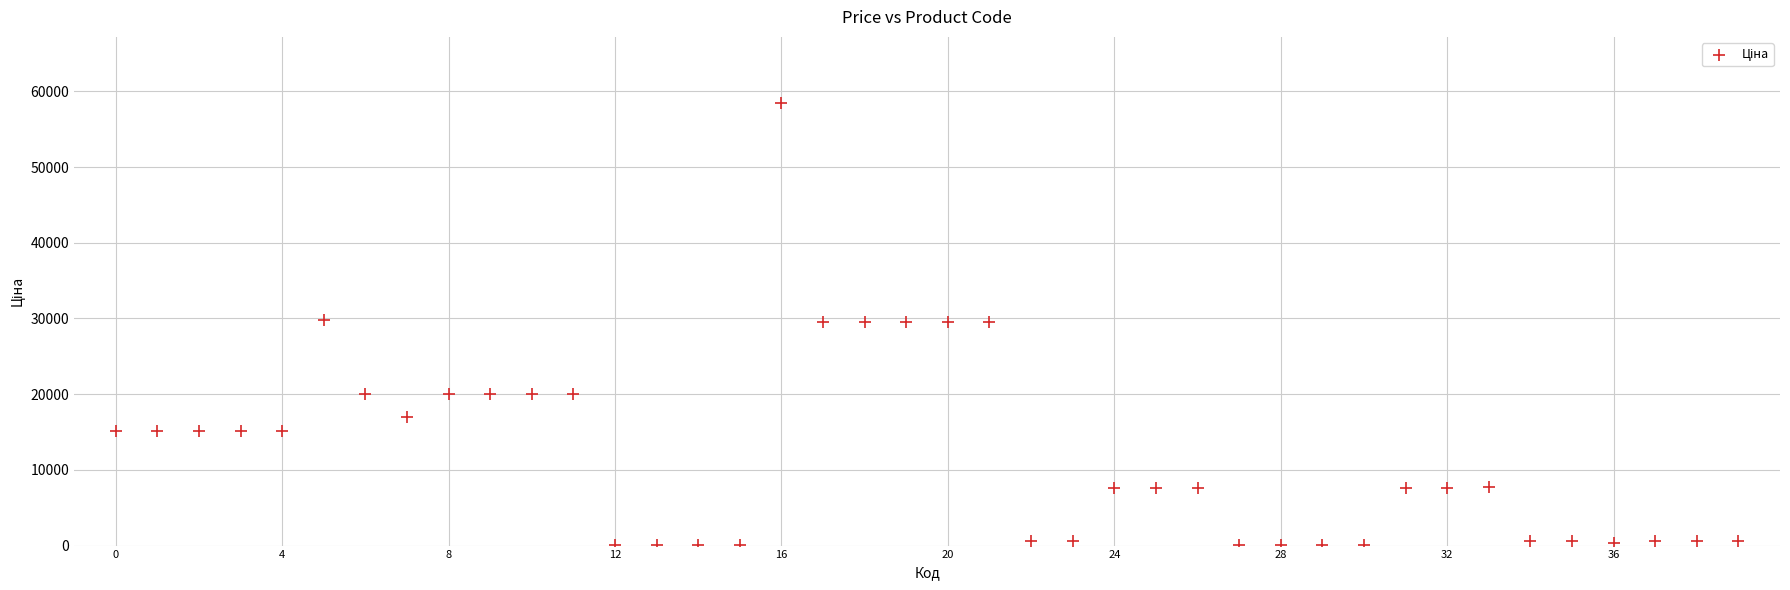

What is the range of Y values (max minus min)?

58369.5